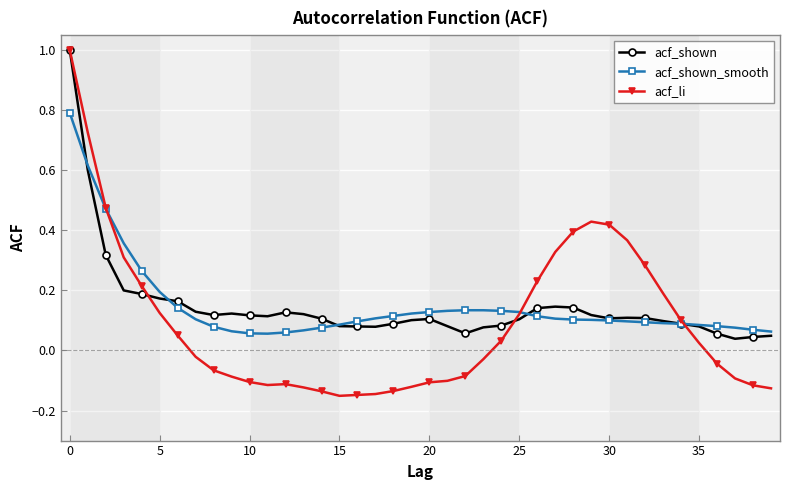

Which series has the widest spread of values?

acf_li